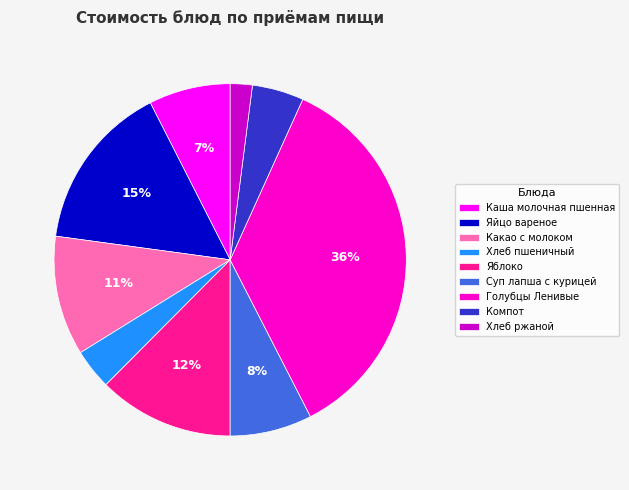

Count the number of slices in the pie.

9